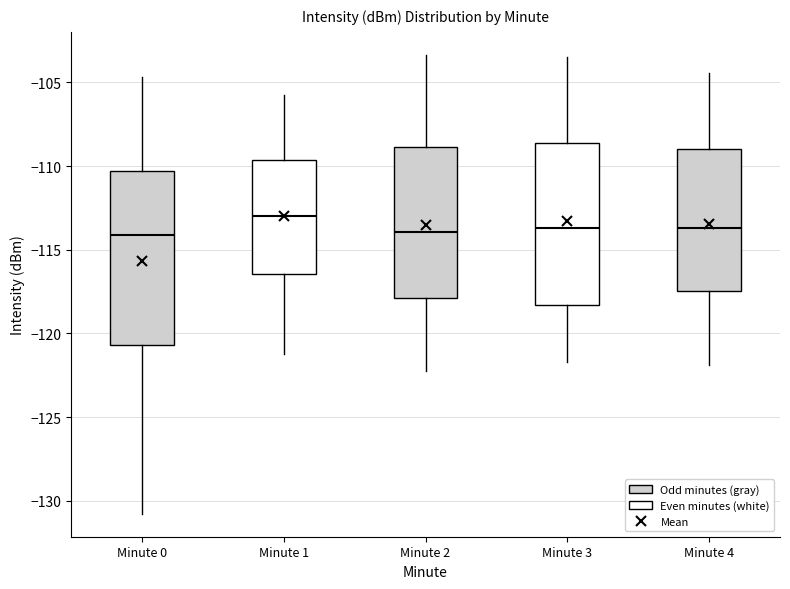

Where does the median line of the box for Minute 1 sit on the y-axis? The values are not printed on the chart, so give them approximately, as read against the axis.

-113.0